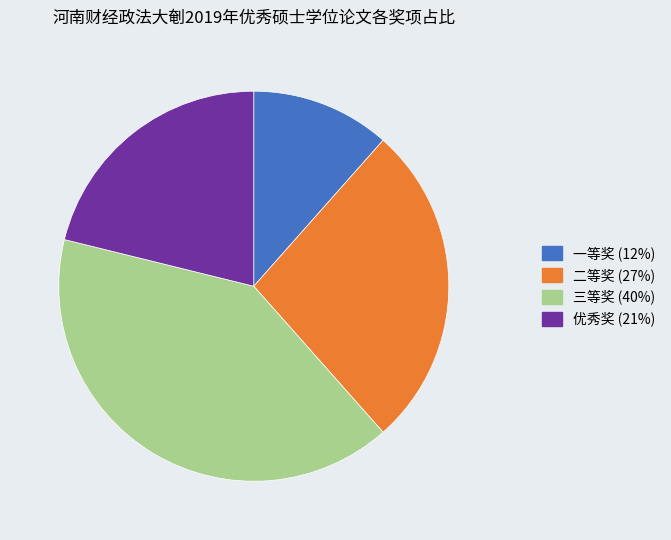

Is 优秀奖 the majority of the pie?

No